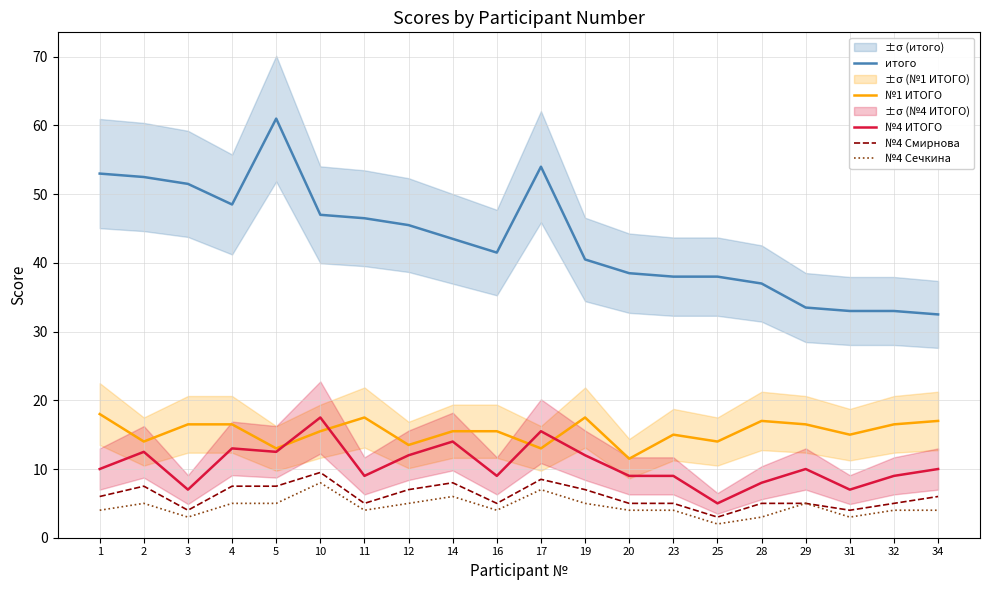

Which series has the widest spread of values?

итого